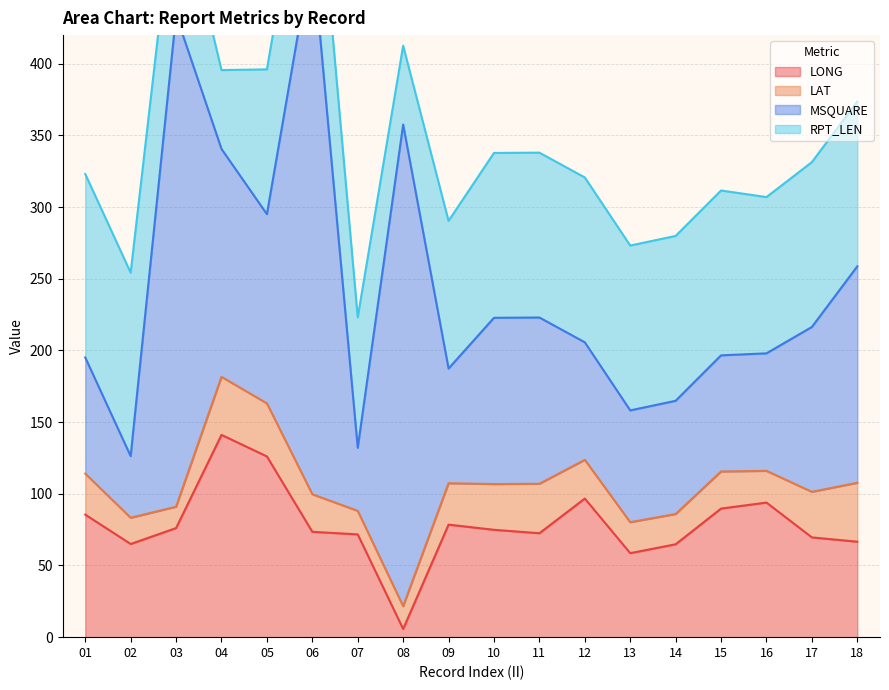

What is the difference between the second highest and second lowest values in the RPT_LEN series?

73.0